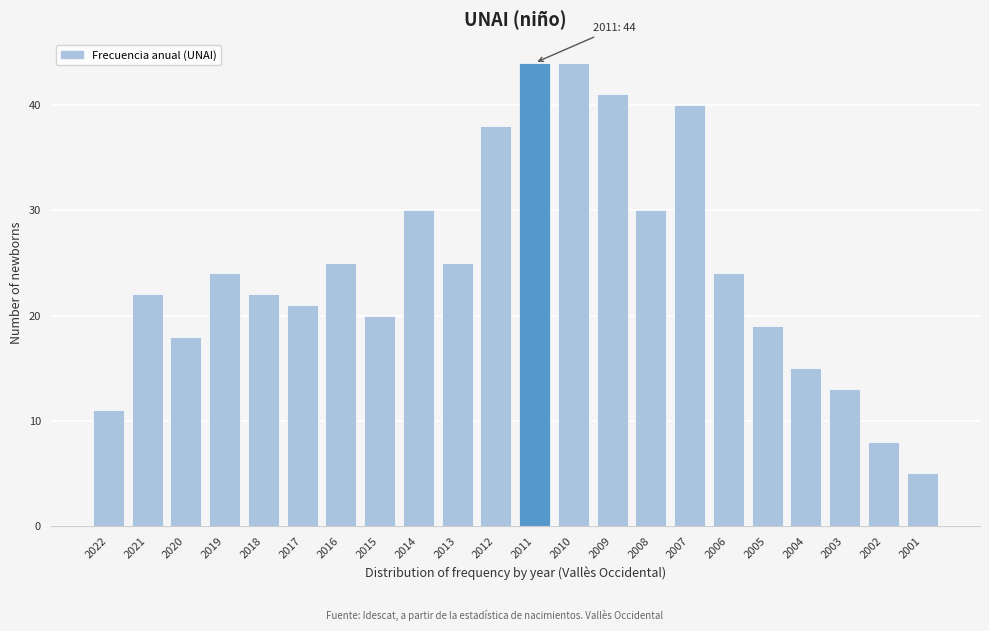

Reading right to left, what are all the values shown in this chart?

2001=5	2002=8	2003=13	2004=15	2005=19	2006=24	2007=40	2008=30	2009=41	2010=44	2011=44	2012=38	2013=25	2014=30	2015=20	2016=25	2017=21	2018=22	2019=24	2020=18	2021=22	2022=11